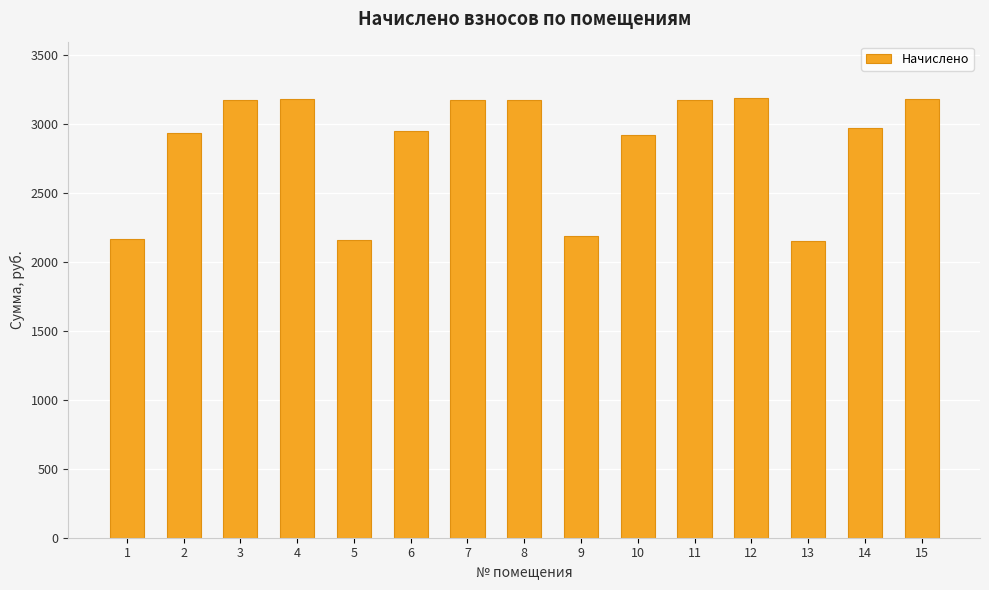

What is the minimum value shown in the chart?

2155.2